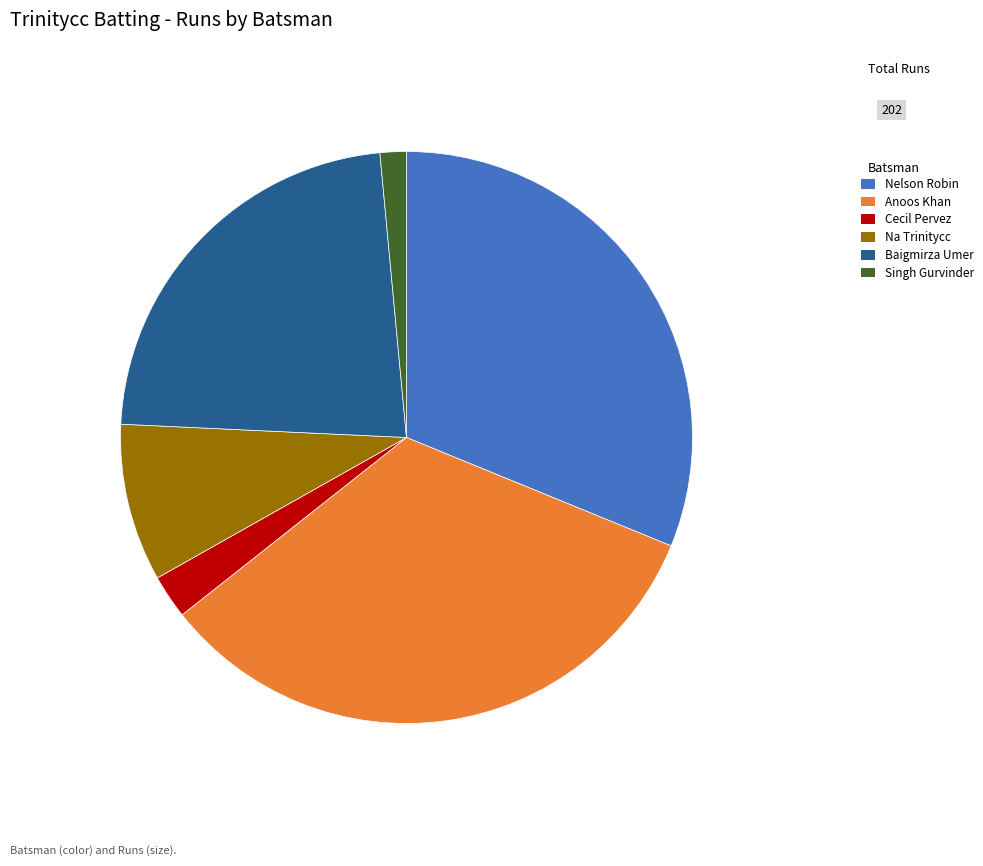

What is the smallest slice in the pie chart?

Singh Gurvinder